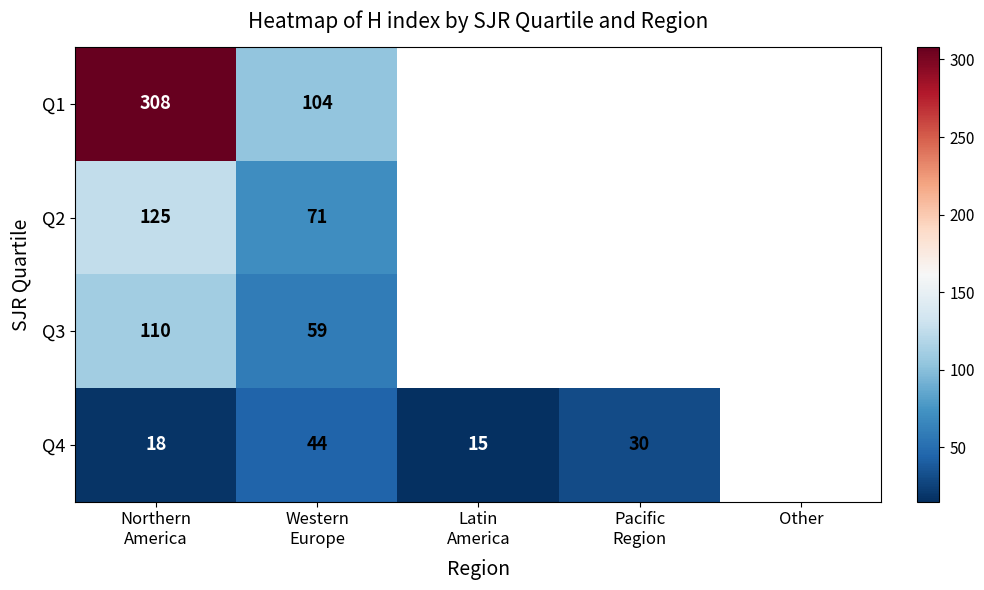

List the labels in order of Q1 value, largest first.

Northern America, Western Europe, Latin America, Pacific Region, Other